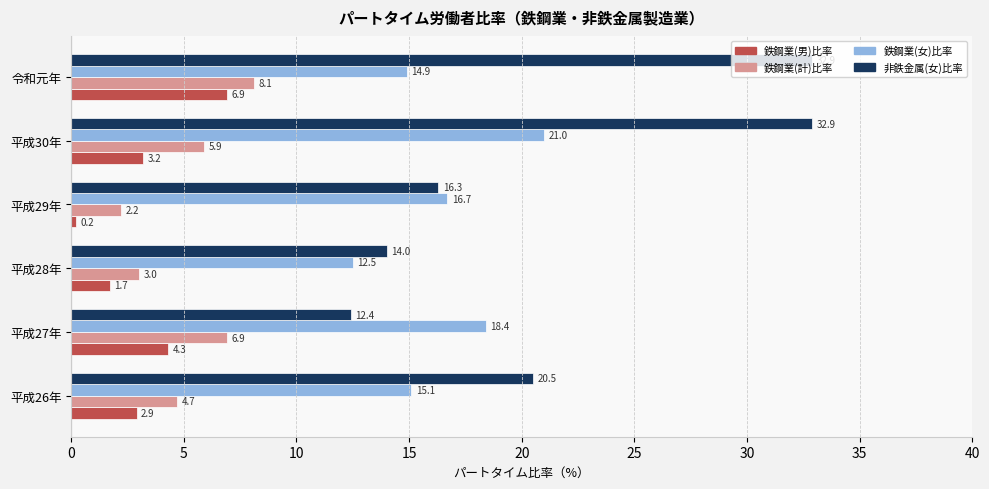

Rank the series at 平成26年 from highest to lowest value.

非鉄金属(女)比率, 鉄鋼業(女)比率, 鉄鋼業(計)比率, 鉄鋼業(男)比率